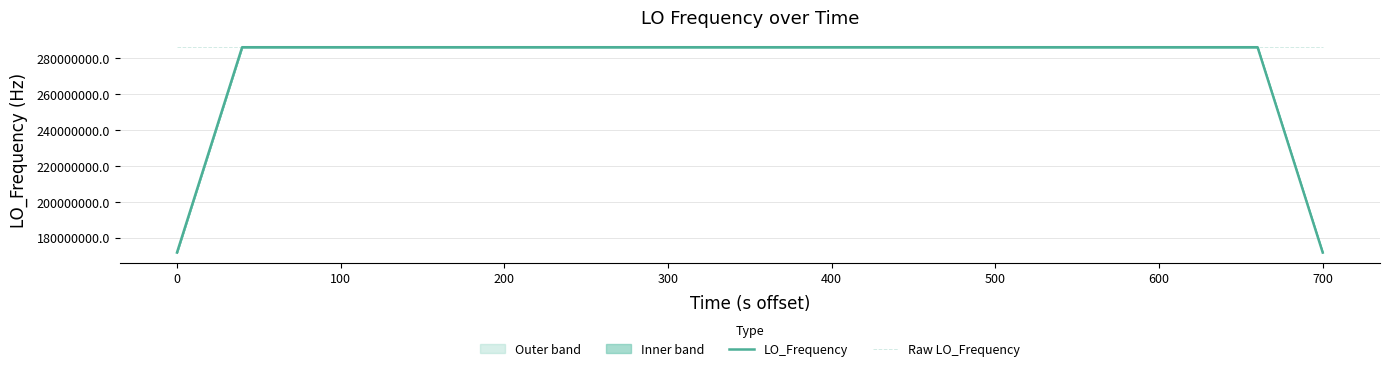

Which series has the largest total across all categories?

Raw LO_Frequency